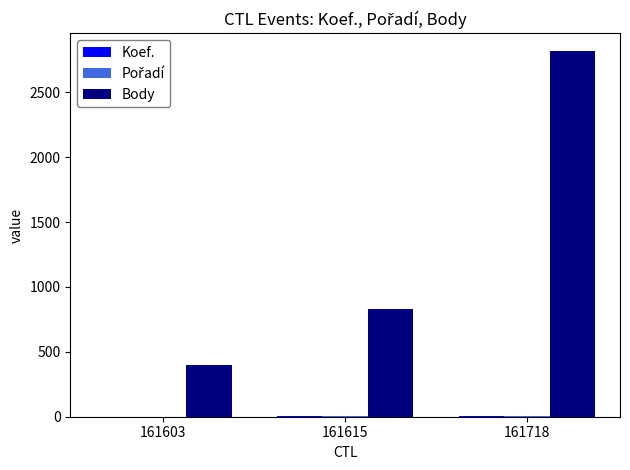

At which label is Body closest to 1608?

161615